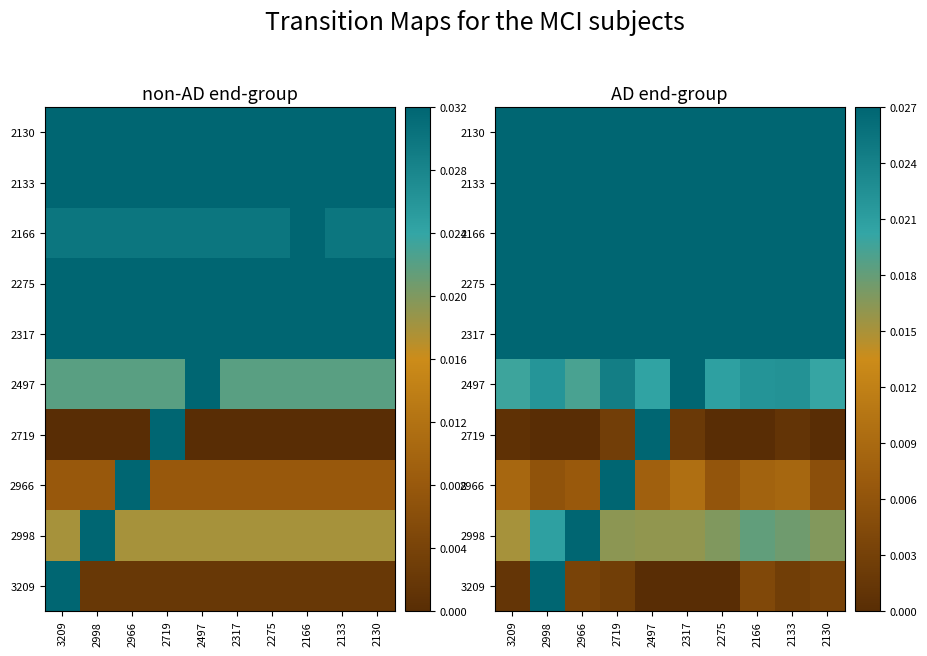

At which category is the sum across all series the highest?

2998